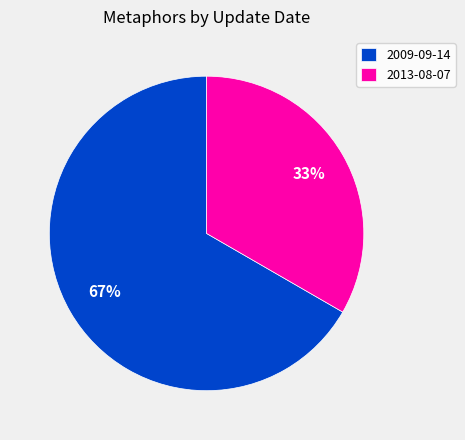

What is the ratio of the value at 2009-09-14 to the value at 2013-08-07?

2.0